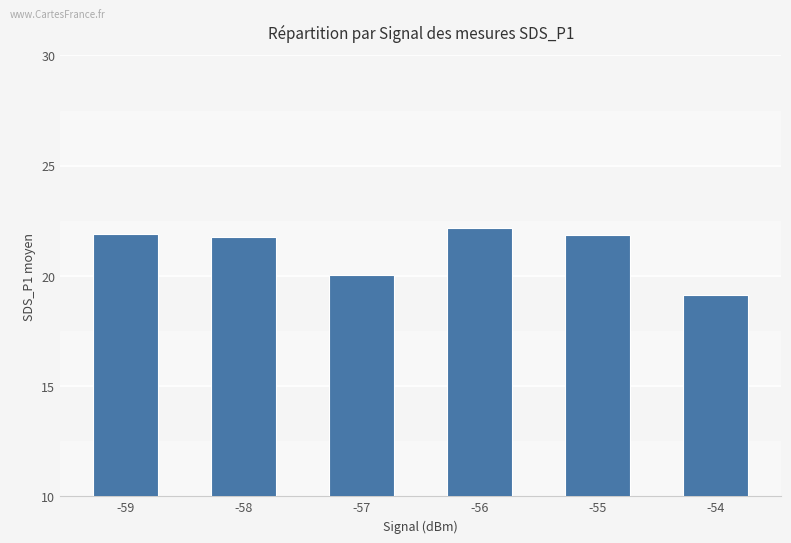

The value at -55 is 21.9. True or false?

True